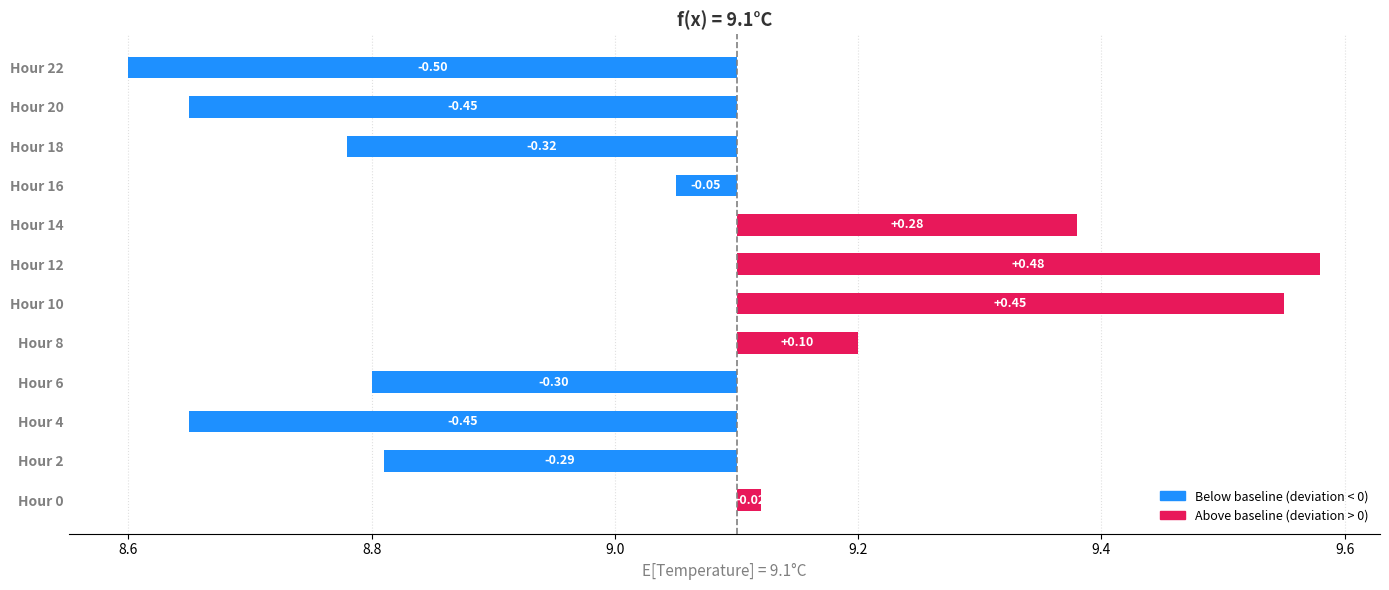

Are the bars horizontal?

Yes